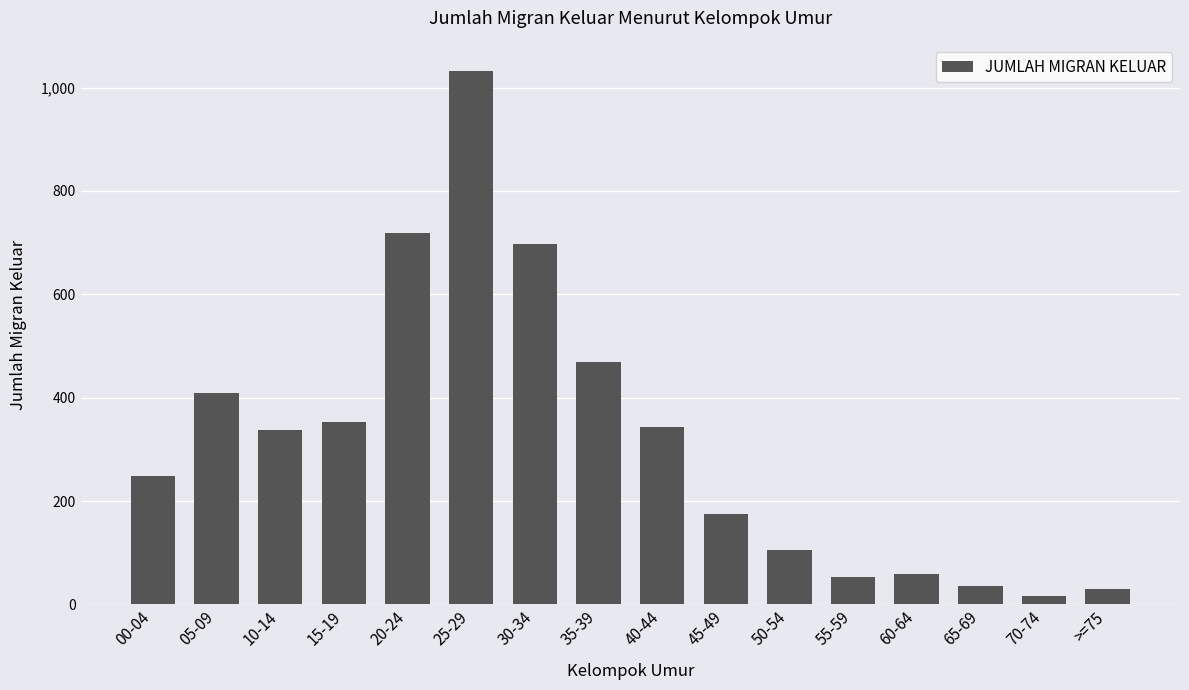

Reading left to right, transcribe all the data shown in this chart.

00-04=248	05-09=409	10-14=338	15-19=353	20-24=718	25-29=1031	30-34=697	35-39=469	40-44=343	45-49=175	50-54=106	55-59=53	60-64=59	65-69=35	70-74=16	>=75=29